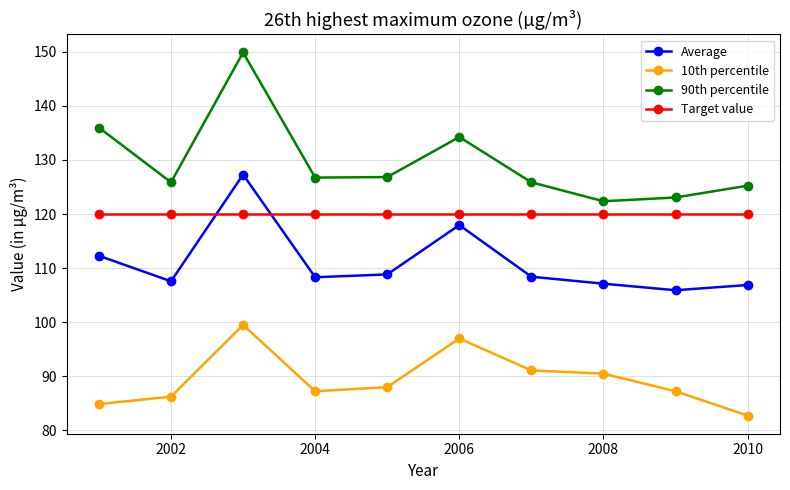

What are all the series names shown in the legend?

Average, 10th percentile, 90th percentile, Target value